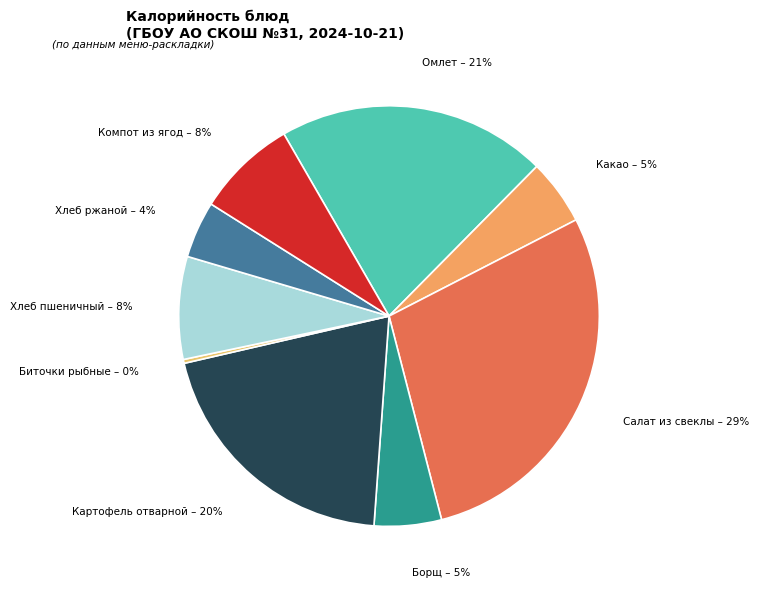

To the nearest percent, what percentage of the pie is Салат из свеклы?

29%